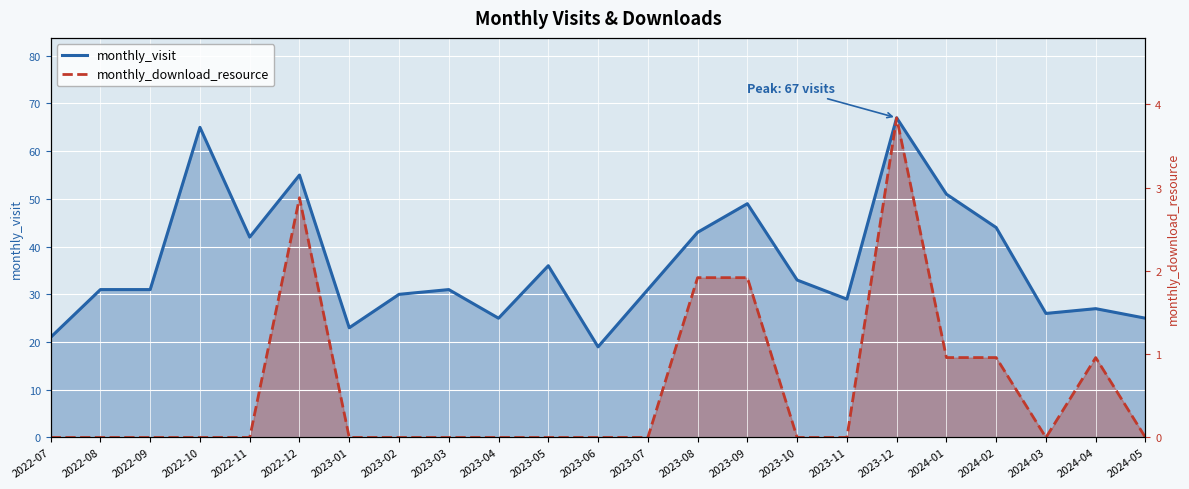

The monthly_visit series shows 55.0 at 2022-12. True or false?

True